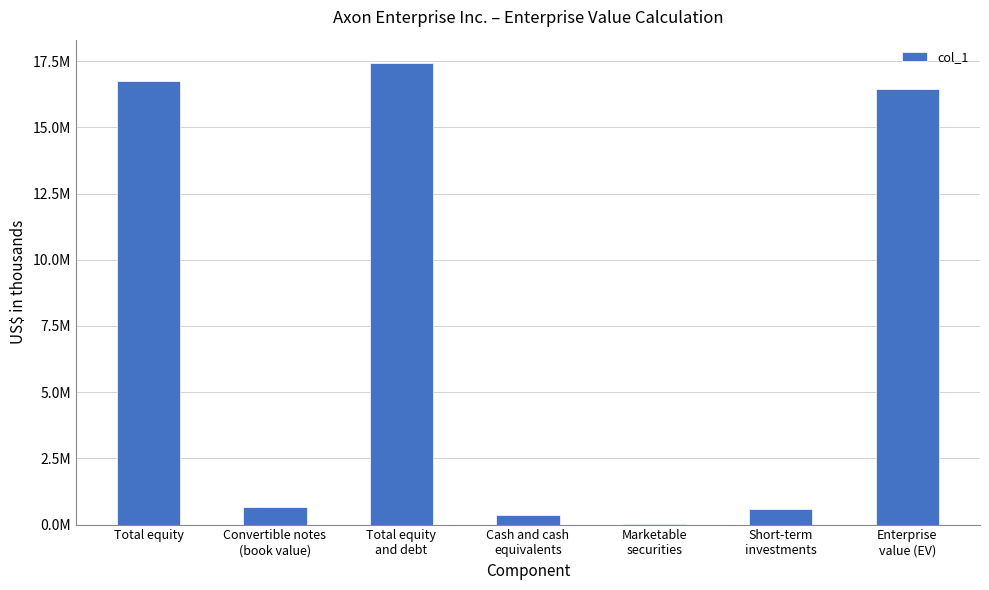

Rank the categories by value from lowest to highest.

Marketable
securities, Cash and cash
equivalents, Short-term
investments, Convertible notes
(book value), Enterprise
value (EV), Total equity, Total equity
and debt